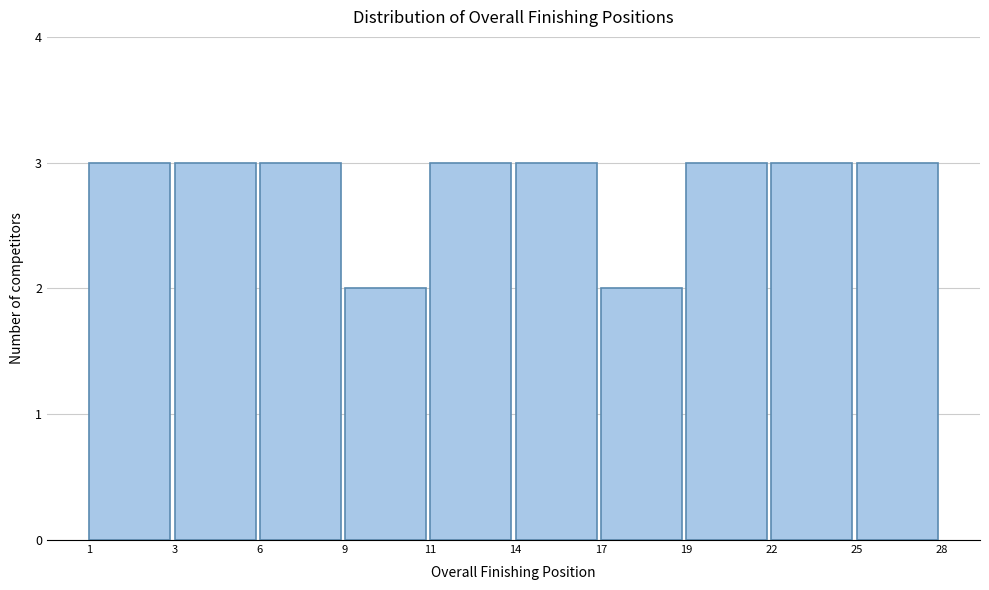

Reading right to left, what are all the values shown in this chart?

25=3	22=3	19=3	17=2	14=3	11=3	9=2	6=3	3=3	1=3